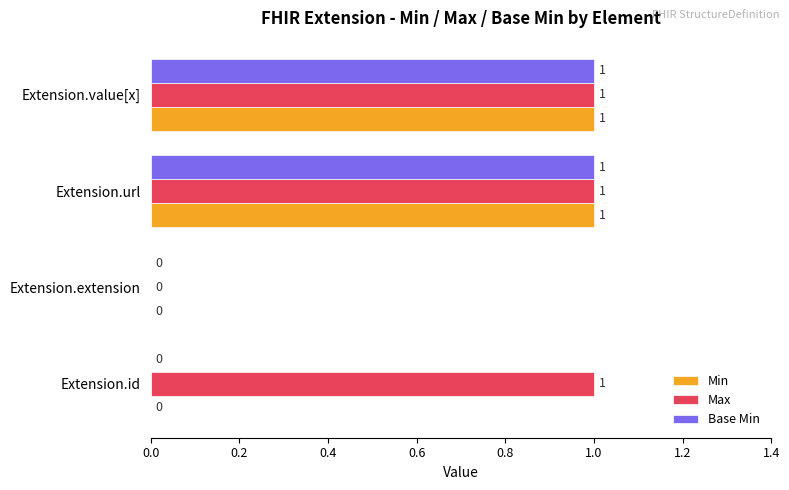

True or false: Base Min has a value of -1 at Extension.id.

False